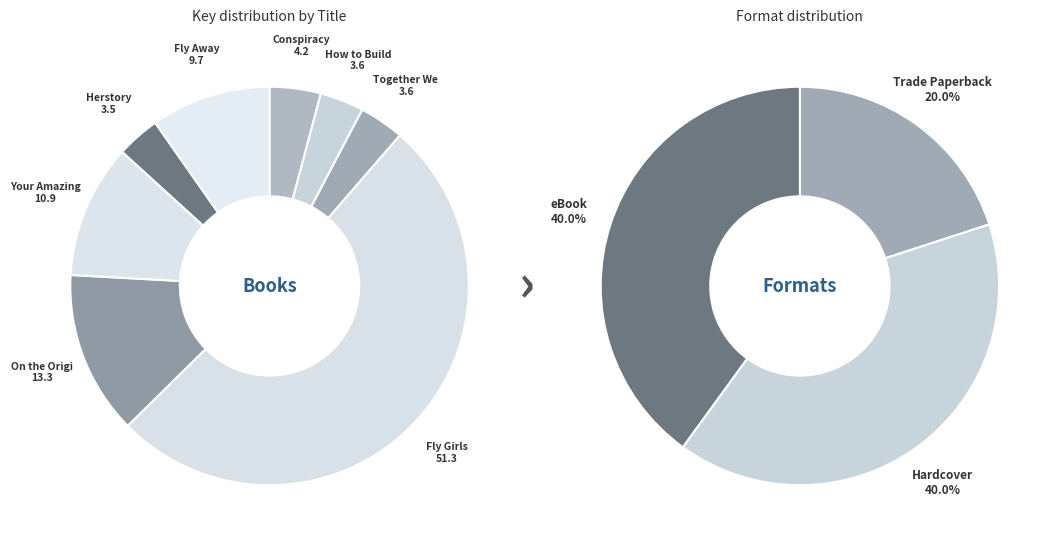

Combined, do On the Origin of Species and Together We March account for over 50%?

No